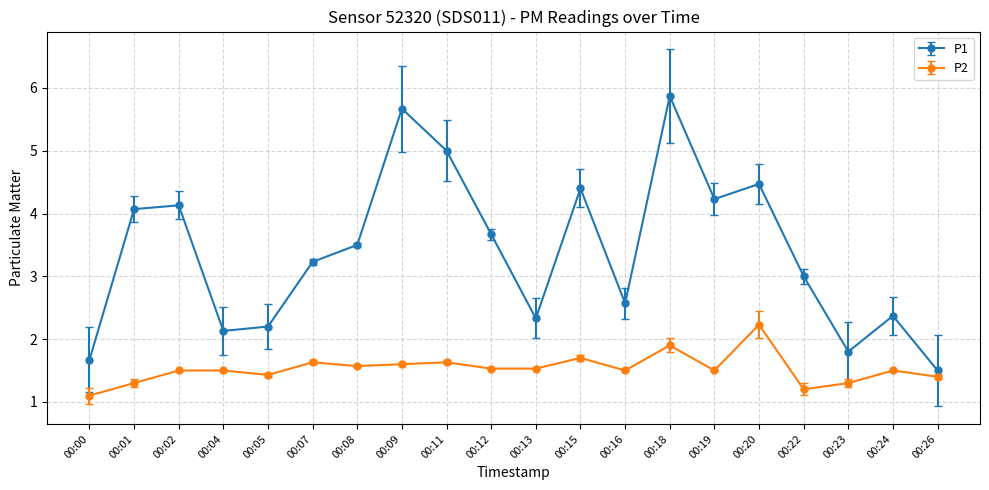

What are all the series names shown in the legend?

P1, P2